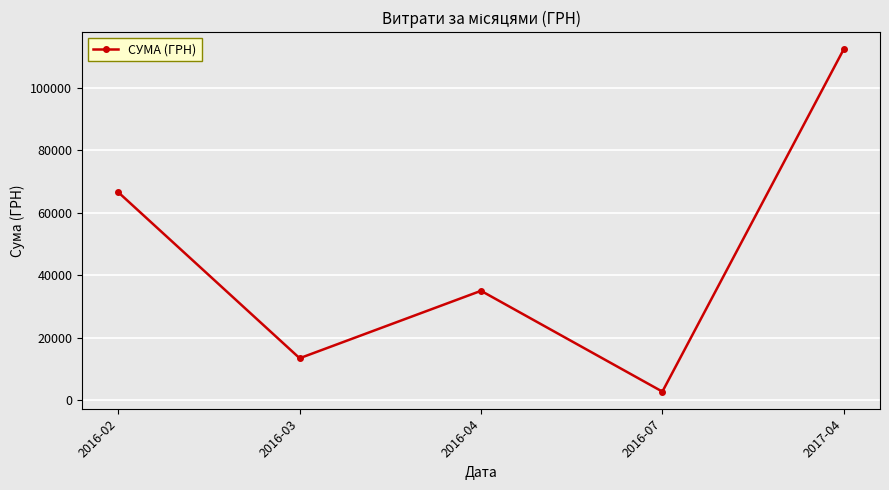

Rank the categories by value from lowest to highest.

2016-07, 2016-03, 2016-04, 2016-02, 2017-04